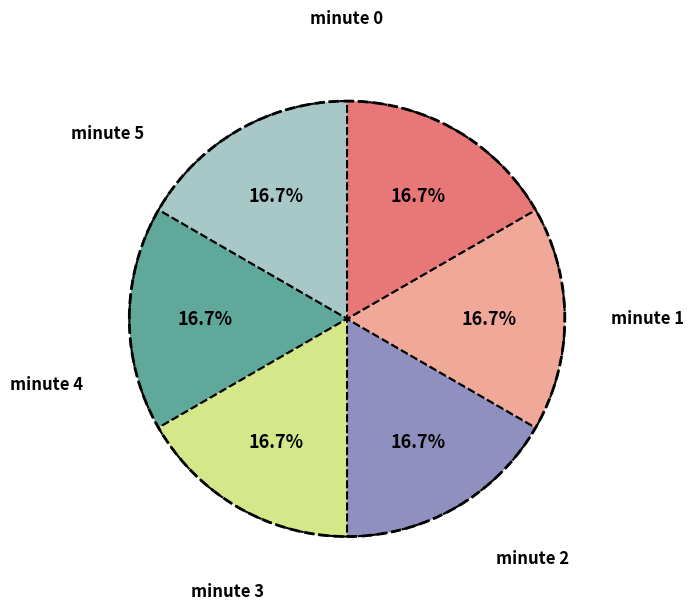

Is there any slice that represents more than half of the pie?

No